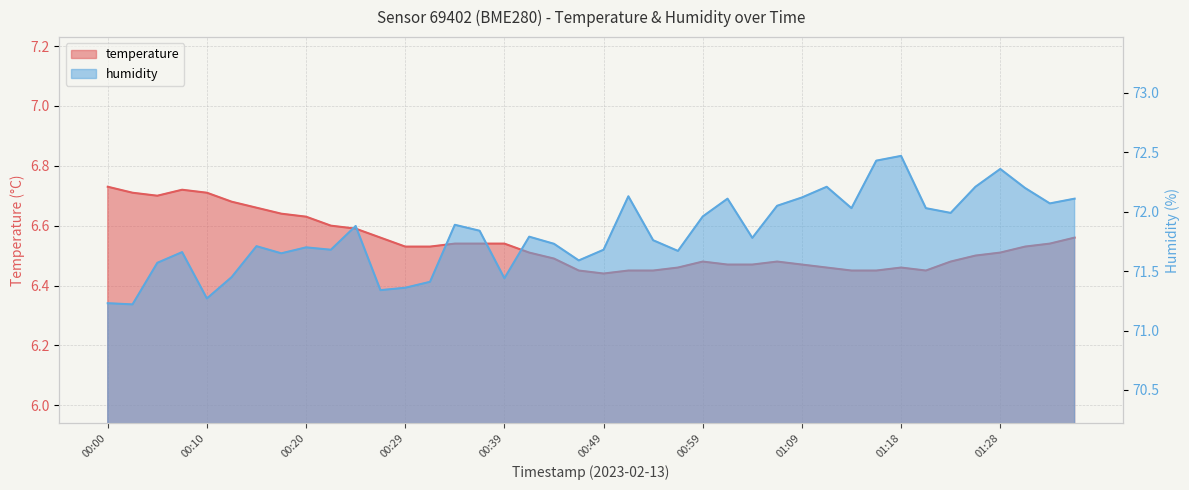

What is the label of the 39th point from the right?

00:03